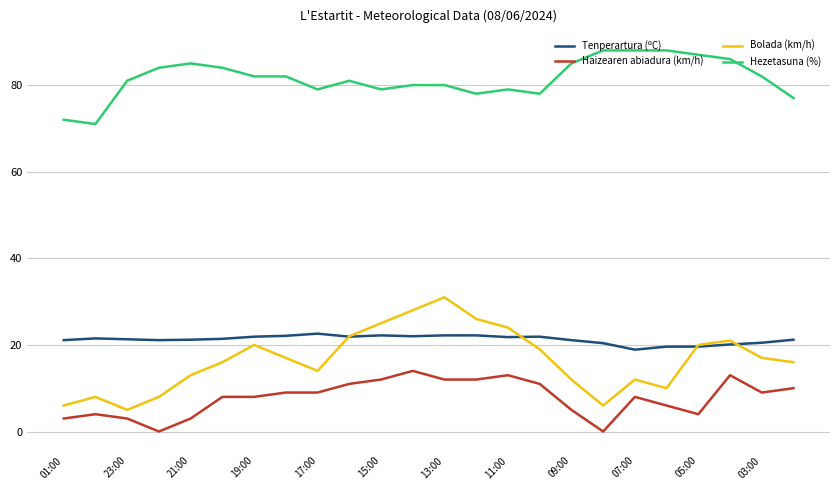

True or false: Haizearen abiadura (km/h) and Tenperartura (ºC) intersect in this chart.

False